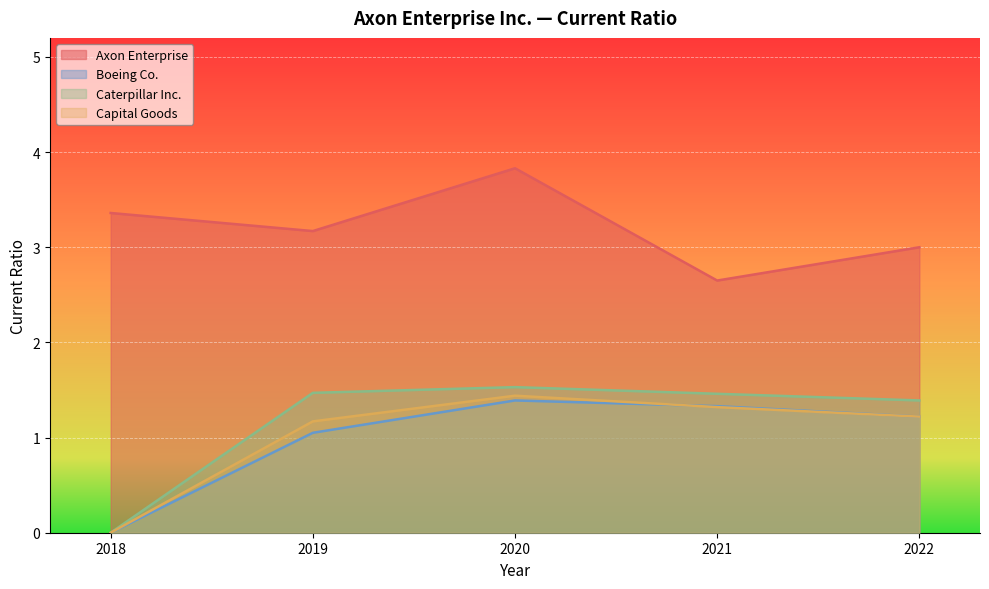

The Caterpillar Inc. series shows 1.5 at 2019. True or false?

True